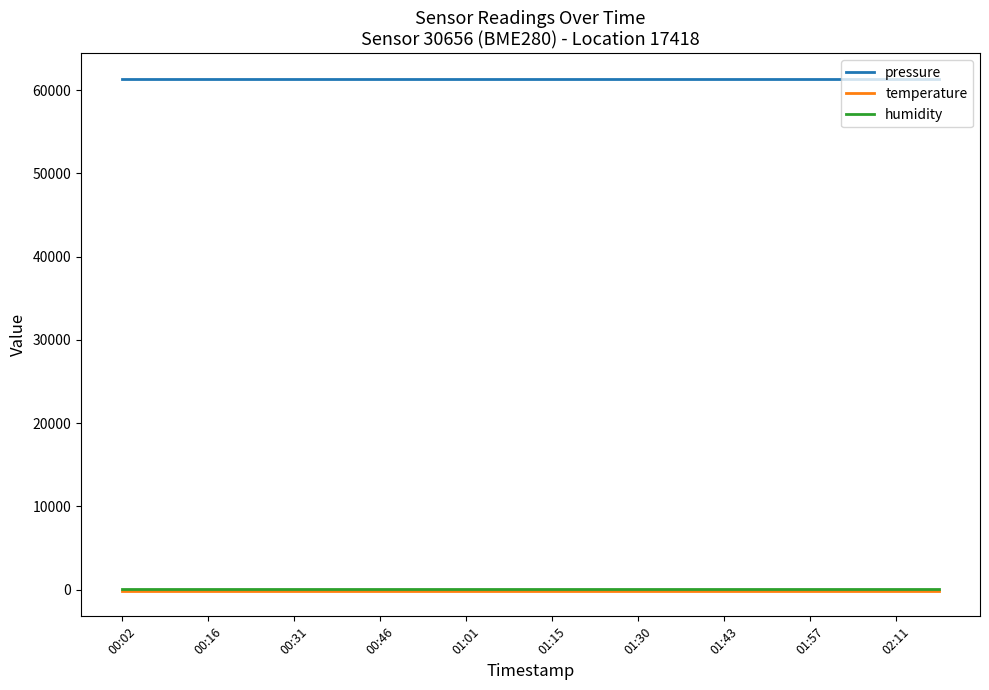

What is the sum of all pressure values?

1226636.8